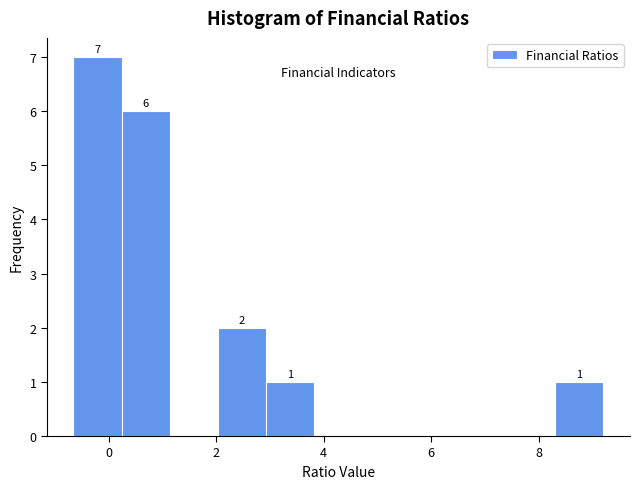

Over which range of the x-axis is the bar tallest?

-0.6 to 0.2